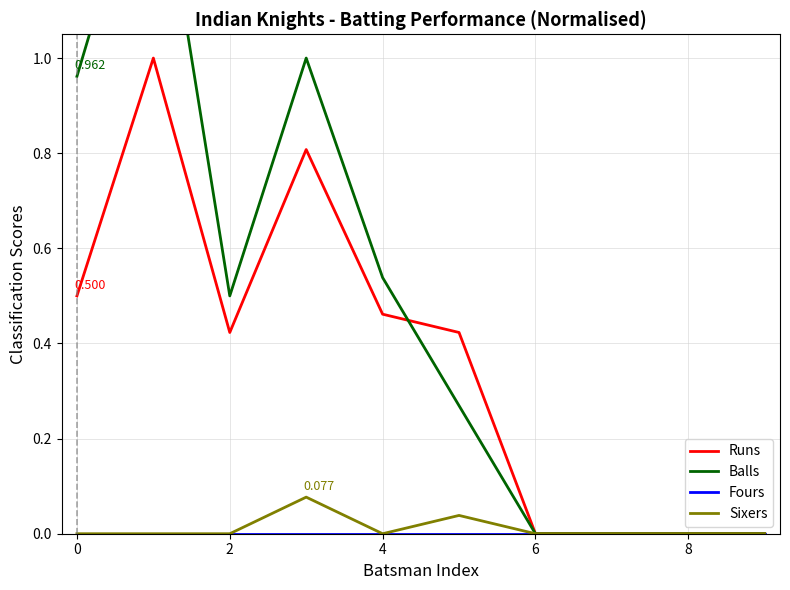

True or false: Fours and Runs cross at least once.

False